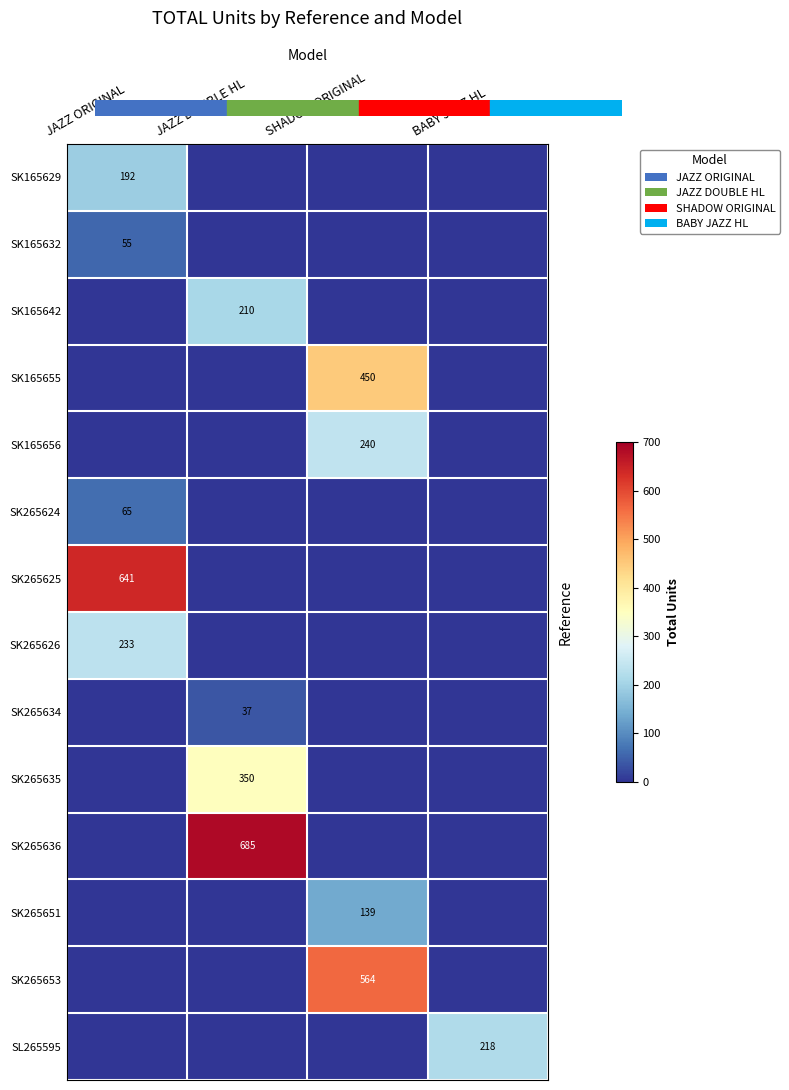

How many categories are shown in the chart?

4